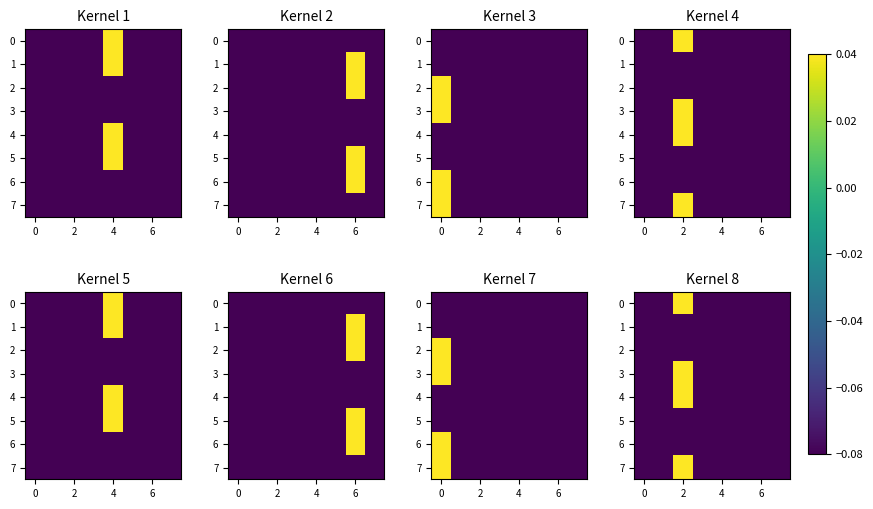

How many 0 values are between 0 and 1?

1